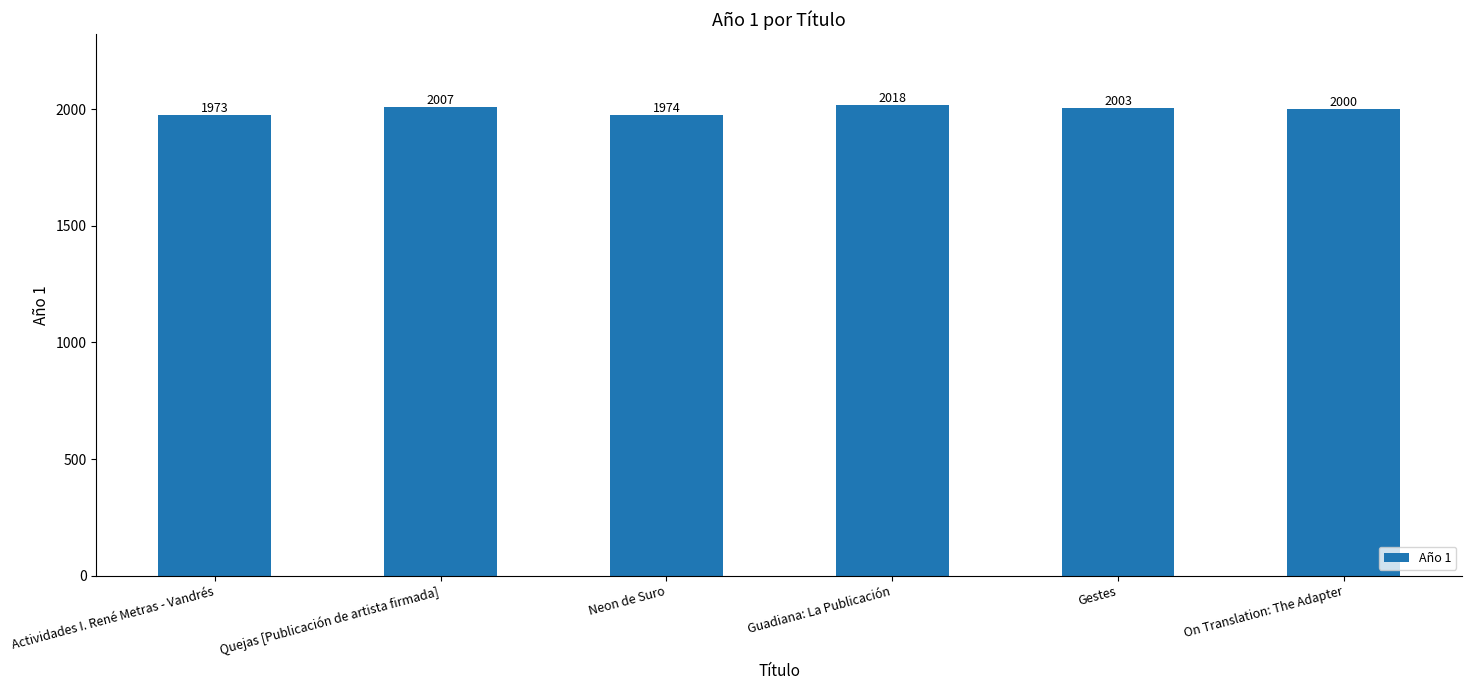

Reading left to right, what are all the values shown in this chart?

Actividades I. René Metras - Vandrés=1973	Quejas [Publicación de artista firmada]=2007	Neon de Suro=1974	Guadiana: La Publicación=2018	Gestes=2003	On Translation: The Adapter=2000